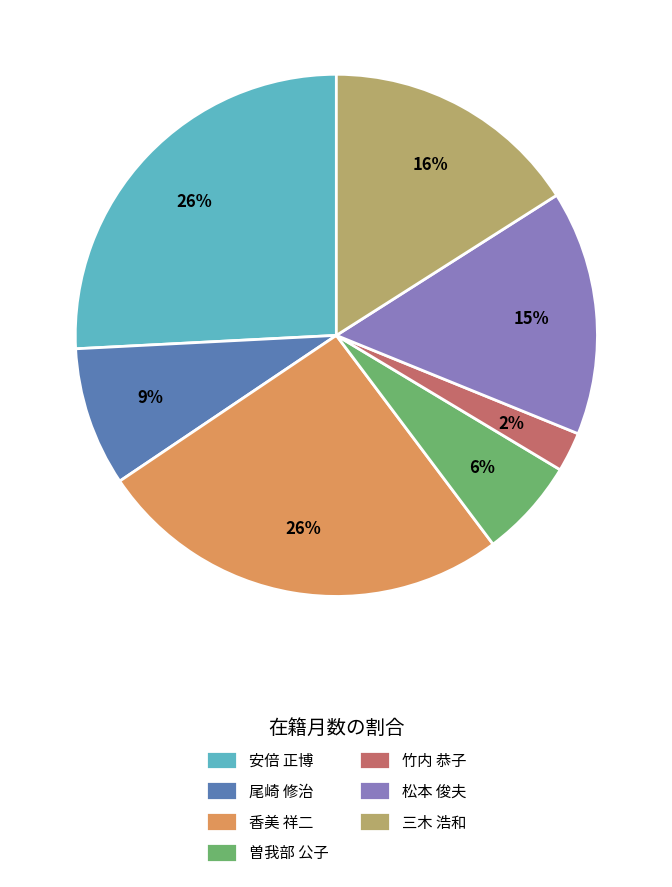

Between 松本 俊夫 and 尾崎 修治, which is larger?

松本 俊夫